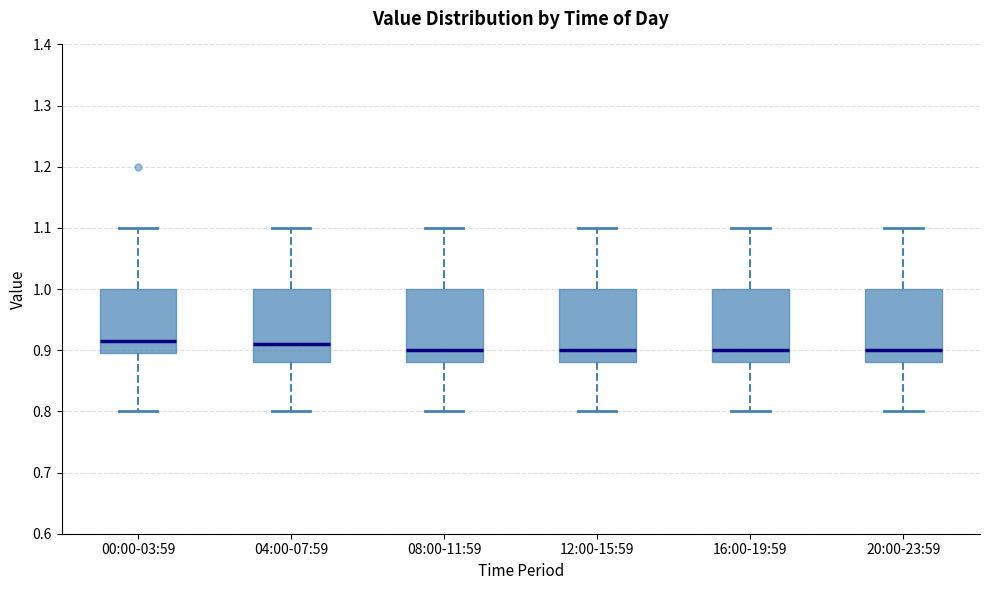

Reading left to right, transcribe this box plot: for each box, give where its median line is, the range the box spans, and where its two whiskers end, as read against the y-axis. The values are not printed on the chart, so give them approximately, as read against the axis.

00:00-03:59: median 0.92, box 0.90 to 1.00, whiskers 0.80 to 1.10
04:00-07:59: median 0.91, box 0.88 to 1.00, whiskers 0.80 to 1.10
08:00-11:59: median 0.90, box 0.88 to 1.00, whiskers 0.80 to 1.10
12:00-15:59: median 0.90, box 0.88 to 1.00, whiskers 0.80 to 1.10
16:00-19:59: median 0.90, box 0.88 to 1.00, whiskers 0.80 to 1.10
20:00-23:59: median 0.90, box 0.88 to 1.00, whiskers 0.80 to 1.10